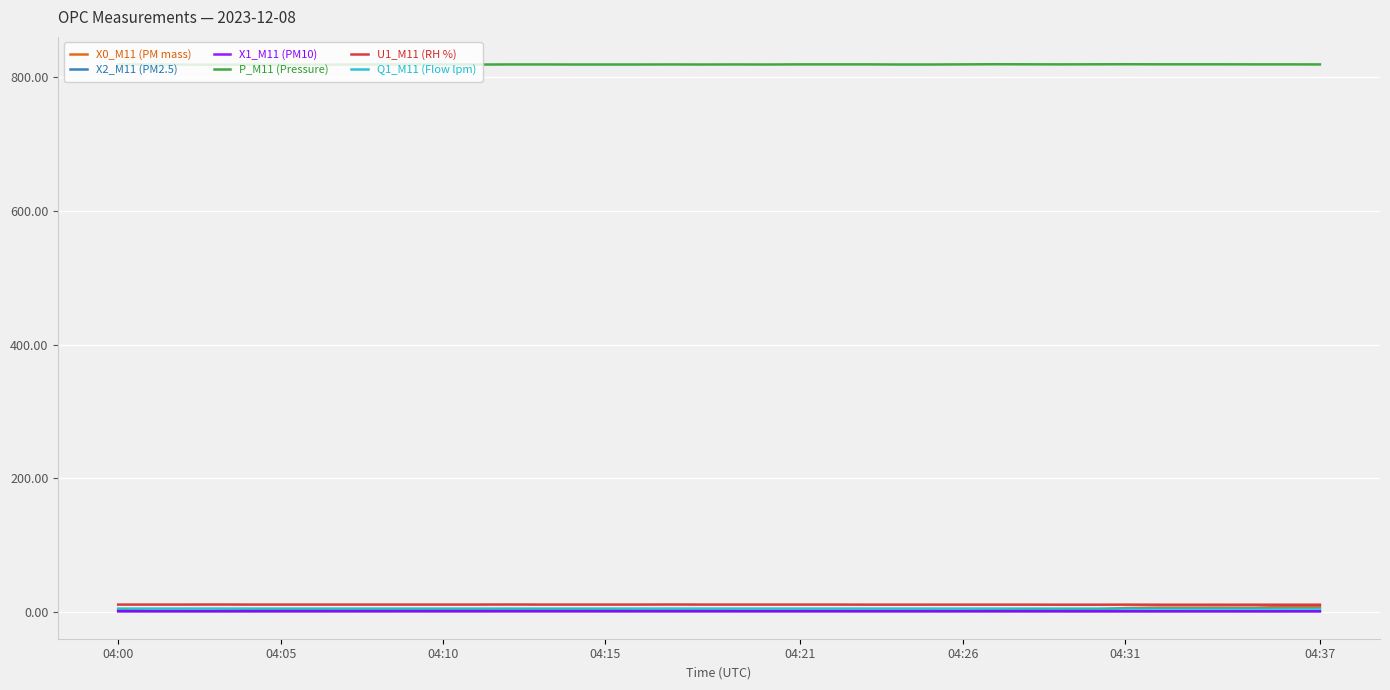

Which series has the largest total across all categories?

P_M11 (Pressure)